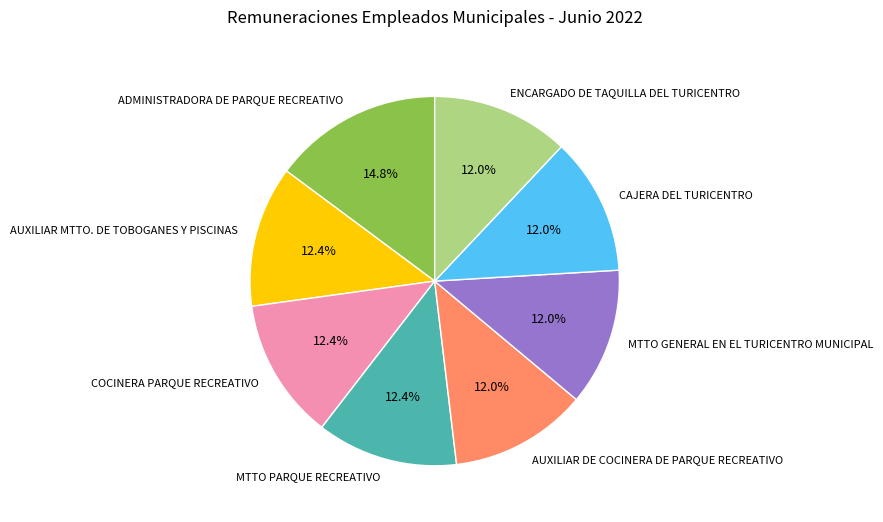

Is ADMINISTRADORA DE PARQUE RECREATIVO the majority of the pie?

No